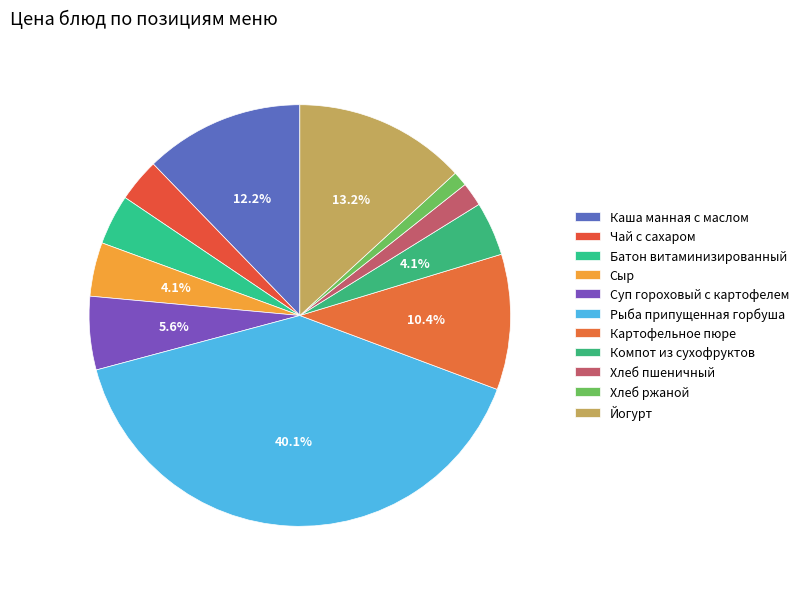

True or false: Сыр accounts for 4% of the total.

True